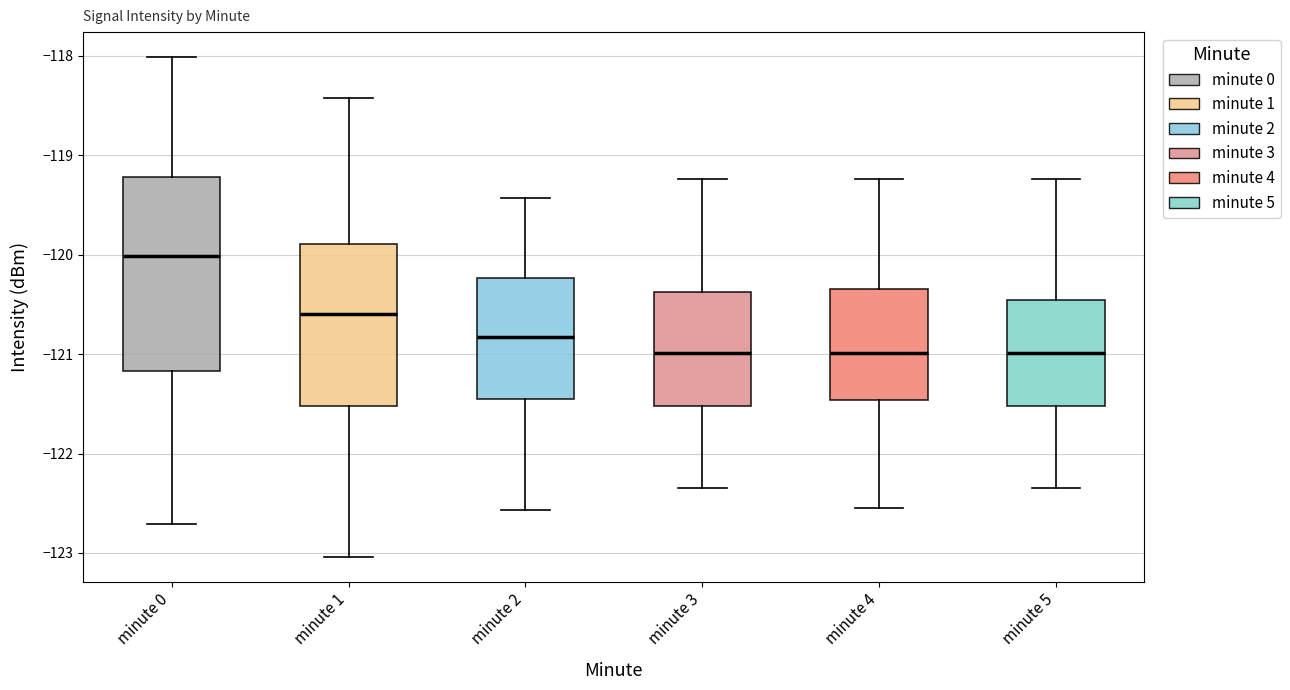

Where does the upper whisker of the box for minute 5 end on the y-axis? The values are not printed on the chart, so give them approximately, as read against the axis.

-119.2